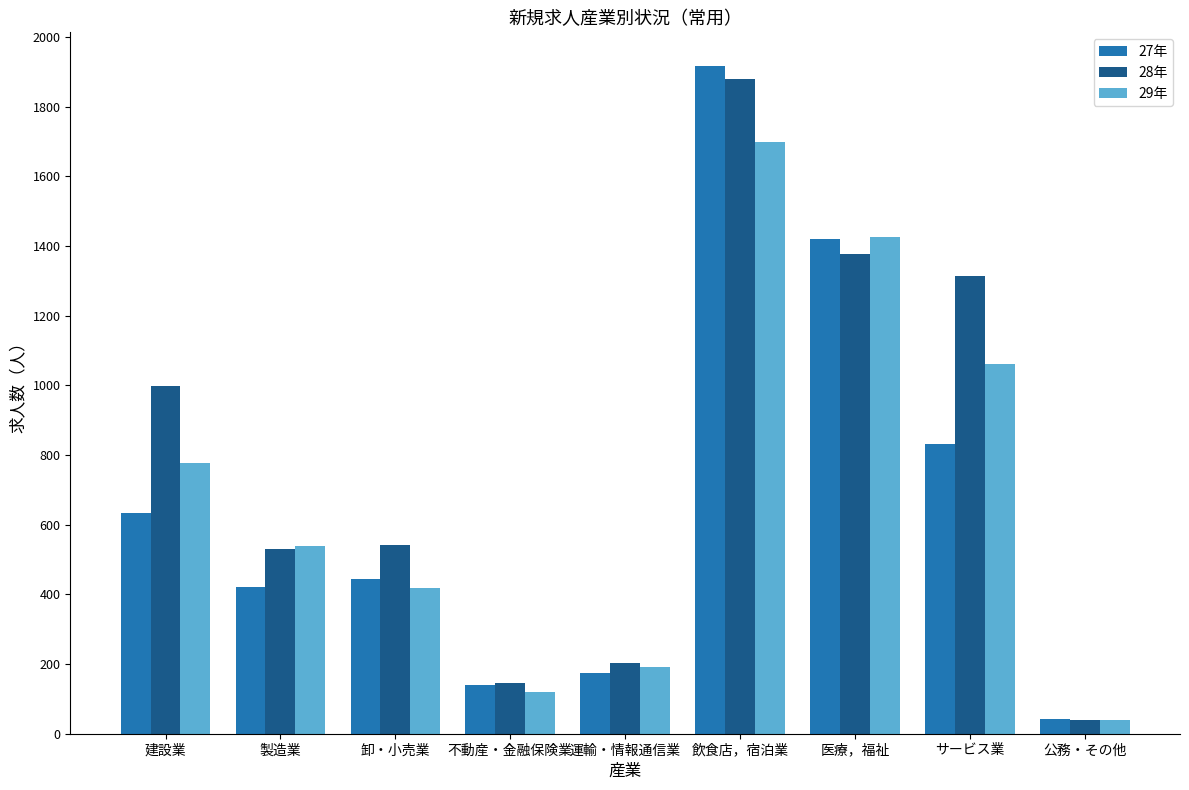

The value of 28年 at 卸・小売業 is 542. True or false?

True